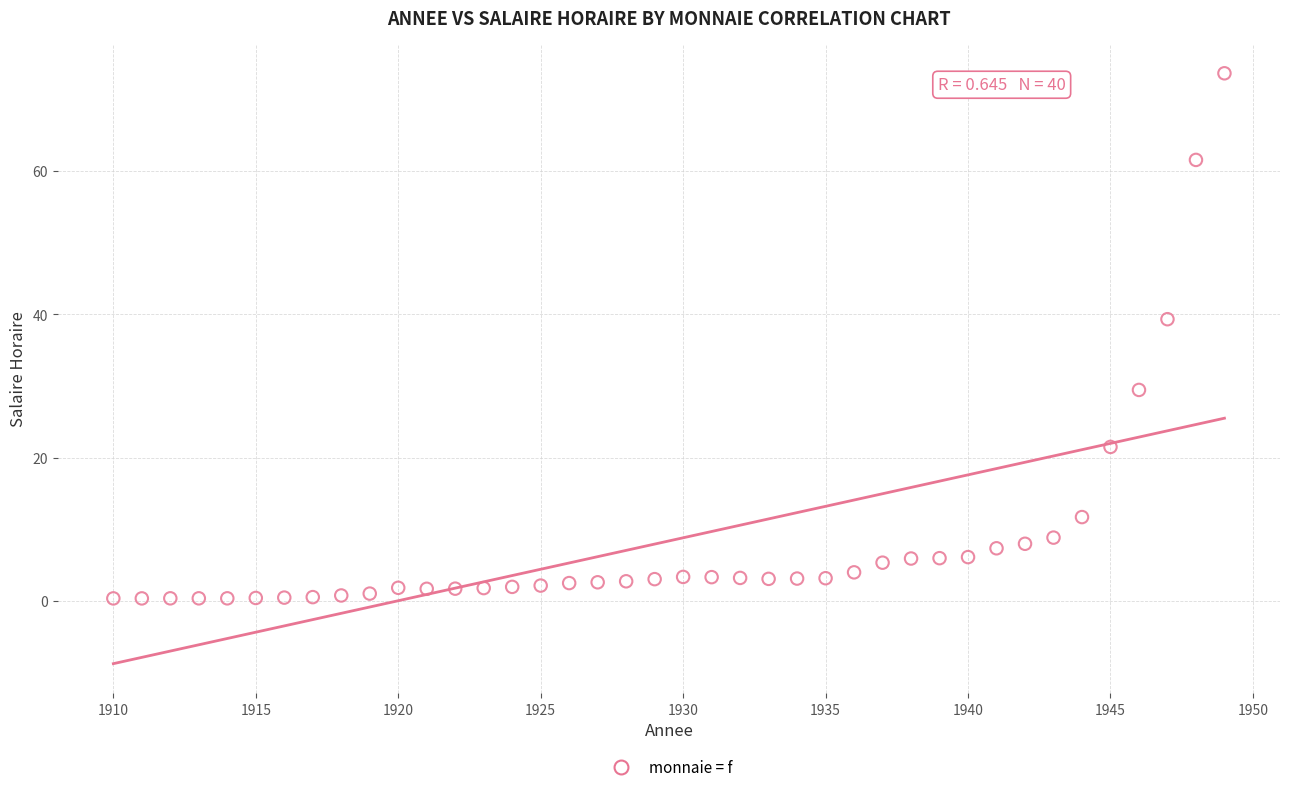

What Y value in the scatter plot is closest to 37?

39.3